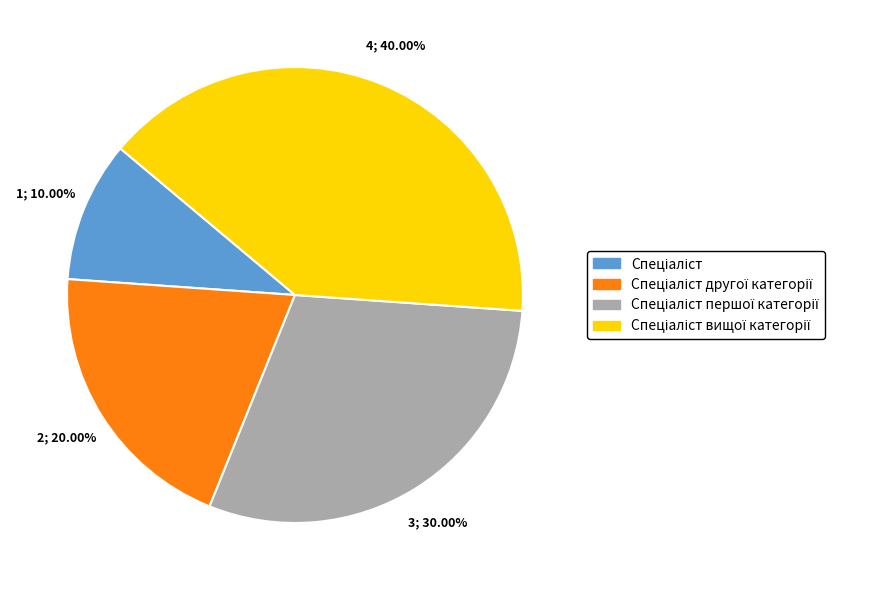

Is there a majority slice in this chart?

No